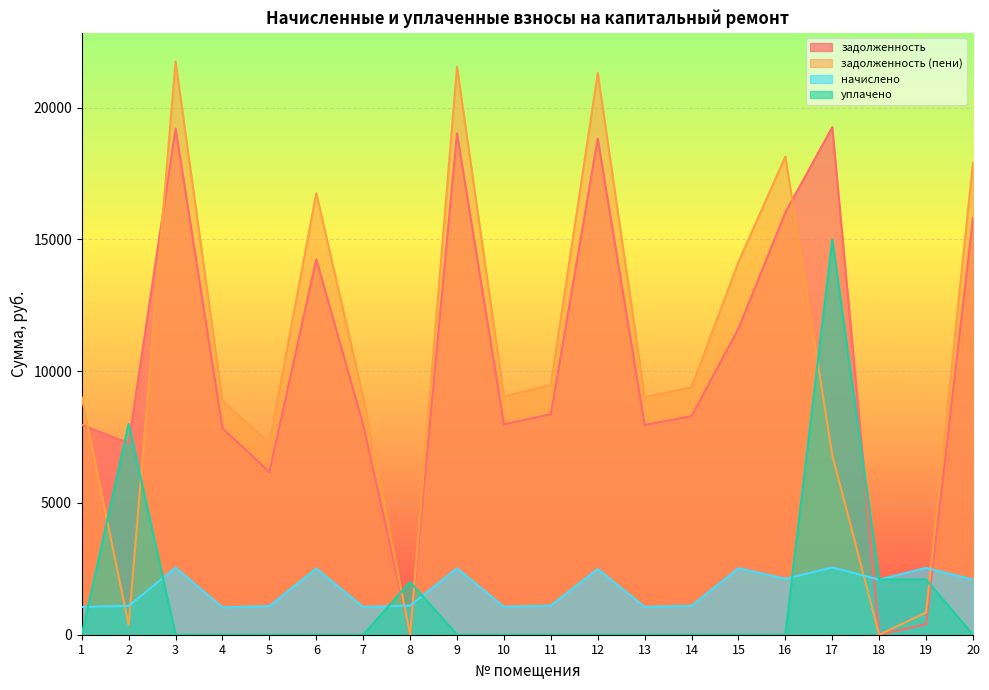

Which series changed the most between 5 and 17?

уплачено